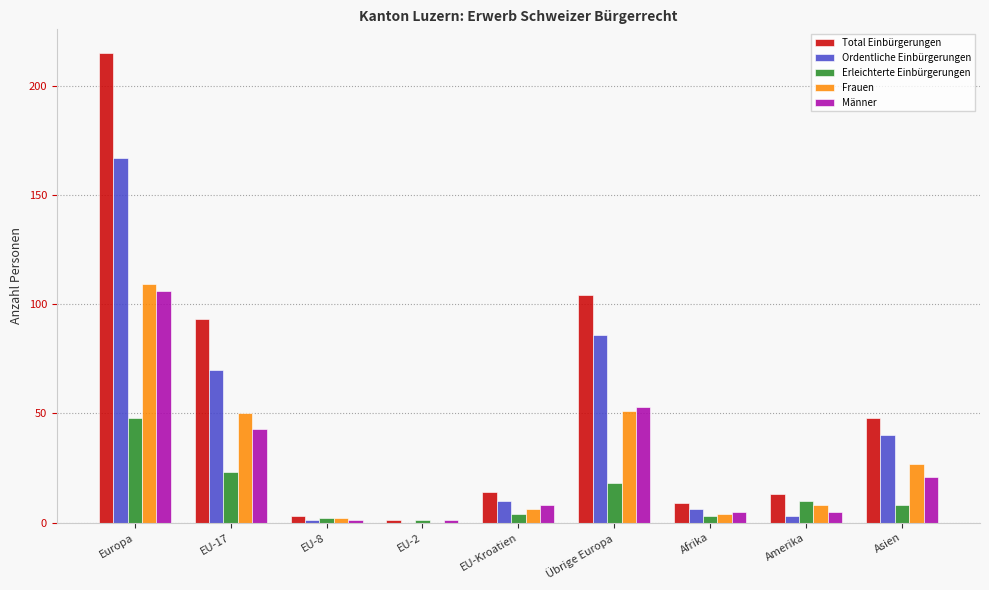

Reading left to right, transcribe all the data shown in this chart.

Total Einbürgerungen: Europa=215	EU-17=93	EU-8=3	EU-2=1	EU-Kroatien=14	Übrige Europa=104	Afrika=9	Amerika=13	Asien=48
Ordentliche Einbürgerungen: Europa=167	EU-17=70	EU-8=1	EU-2=0	EU-Kroatien=10	Übrige Europa=86	Afrika=6	Amerika=3	Asien=40
Erleichterte Einbürgerungen: Europa=48	EU-17=23	EU-8=2	EU-2=1	EU-Kroatien=4	Übrige Europa=18	Afrika=3	Amerika=10	Asien=8
Frauen: Europa=109	EU-17=50	EU-8=2	EU-2=0	EU-Kroatien=6	Übrige Europa=51	Afrika=4	Amerika=8	Asien=27
Männer: Europa=106	EU-17=43	EU-8=1	EU-2=1	EU-Kroatien=8	Übrige Europa=53	Afrika=5	Amerika=5	Asien=21